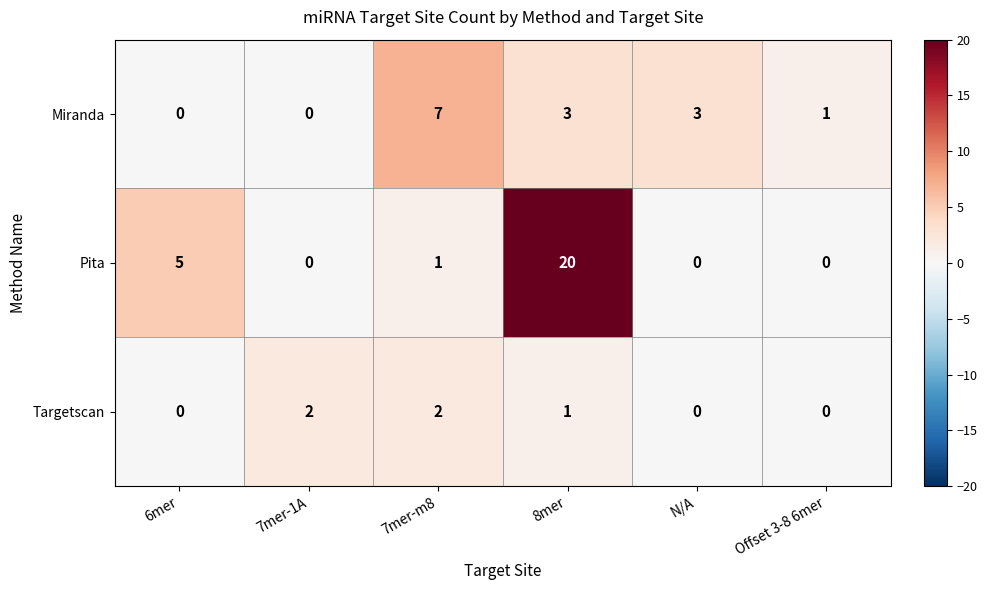

The Miranda series shows 3 at 8mer. True or false?

True